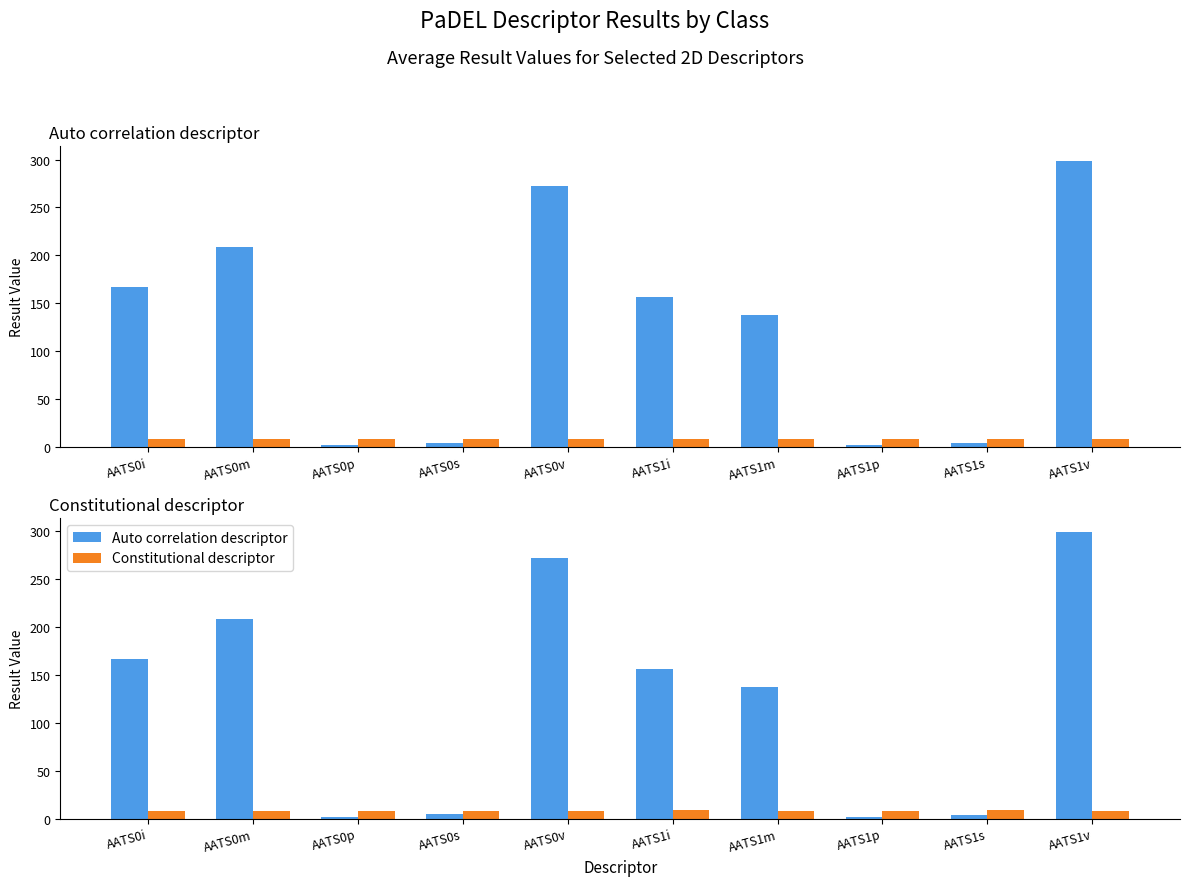

What is the value of the Auto correlation descriptor bar at the 6th from the left?

156.2